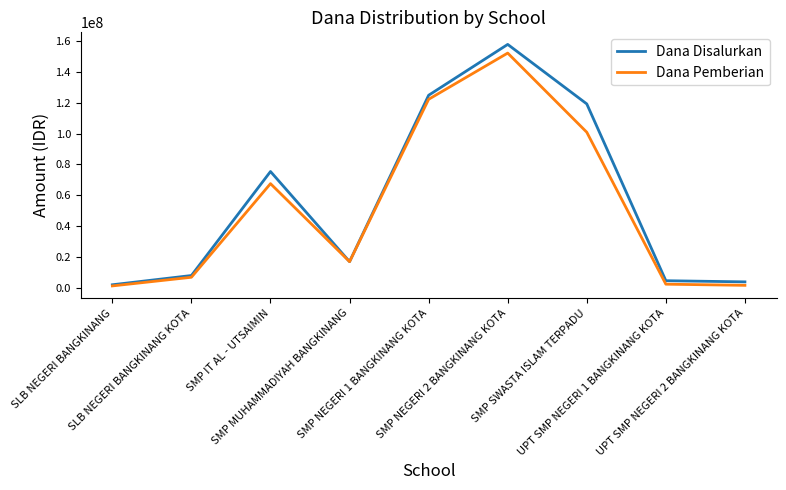

How many lines are shown in the chart?

2